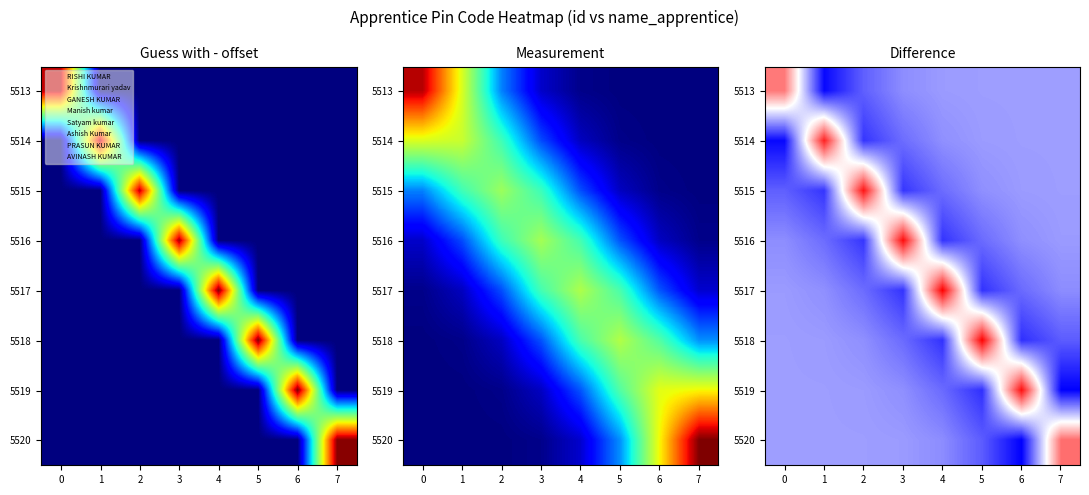

What is the maximum value shown in the chart?

610680.7